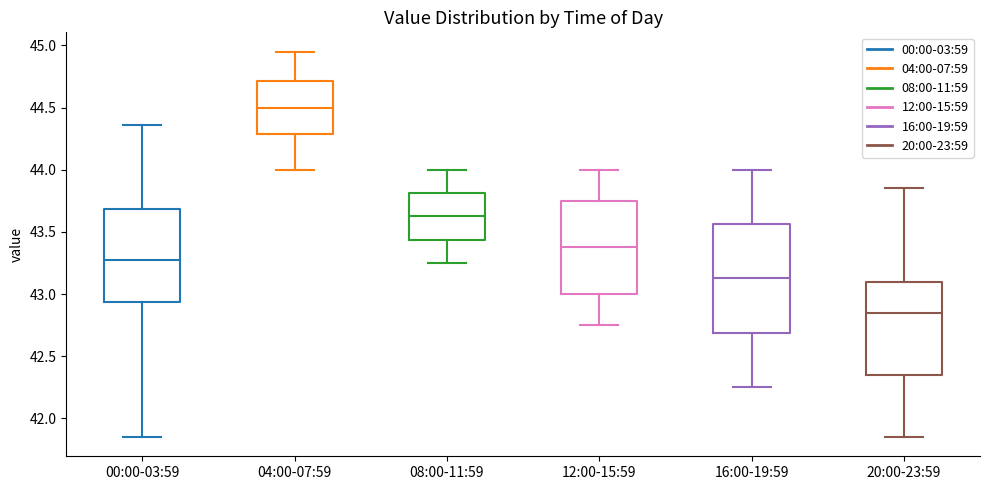

Reading left to right, read every box against the y-axis: the position of its median line, the range the box covers, and the ends of its whiskers. The values are not printed on the chart, so give them approximately, as read against the axis.

00:00-03:59: median 43.30, box 42.95 to 43.70, whiskers 41.85 to 44.35
04:00-07:59: median 44.50, box 44.30 to 44.70, whiskers 44.00 to 44.95
08:00-11:59: median 43.65, box 43.45 to 43.80, whiskers 43.25 to 44.00
12:00-15:59: median 43.40, box 43.00 to 43.75, whiskers 42.75 to 44.00
16:00-19:59: median 43.15, box 42.70 to 43.55, whiskers 42.25 to 44.00
20:00-23:59: median 42.85, box 42.35 to 43.10, whiskers 41.85 to 43.85